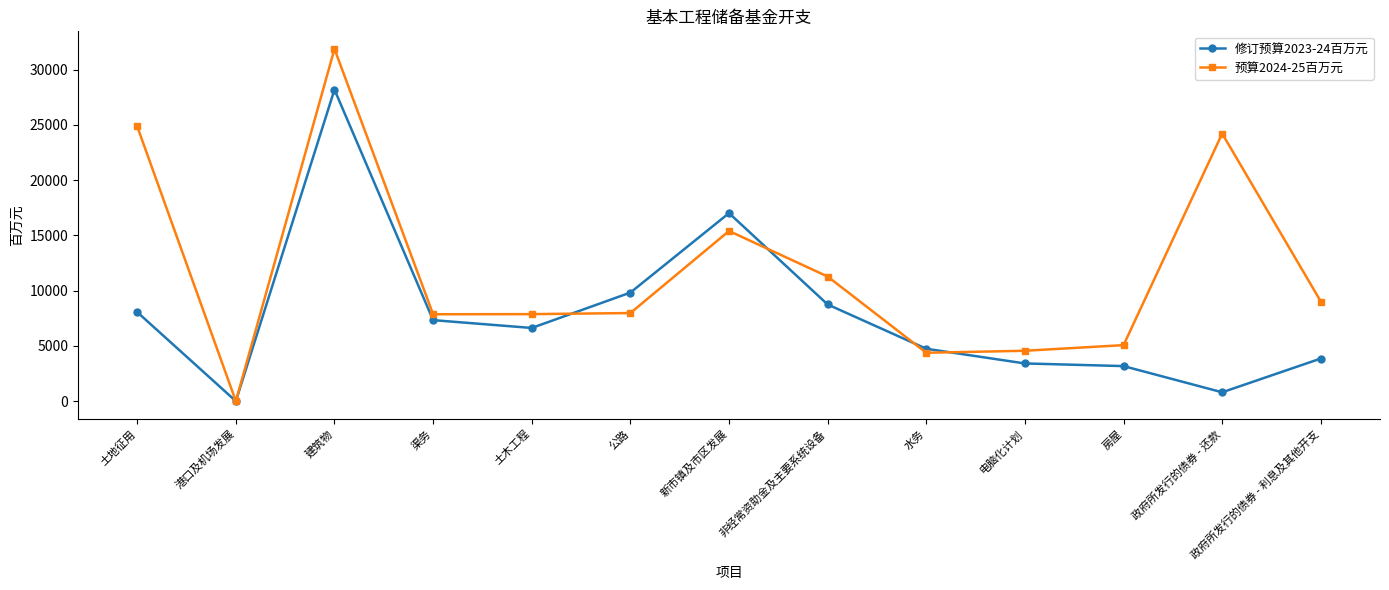

The value of 修订预算2023-24百万元 at 土木工程 is 8764. True or false?

False